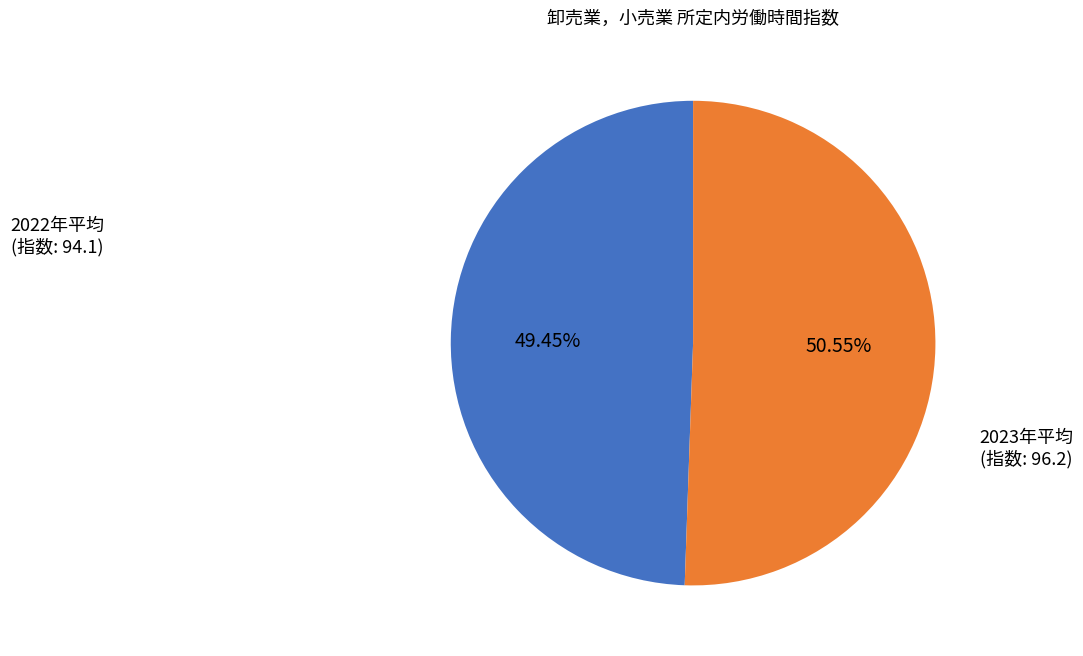

How many slices are in this pie chart?

2